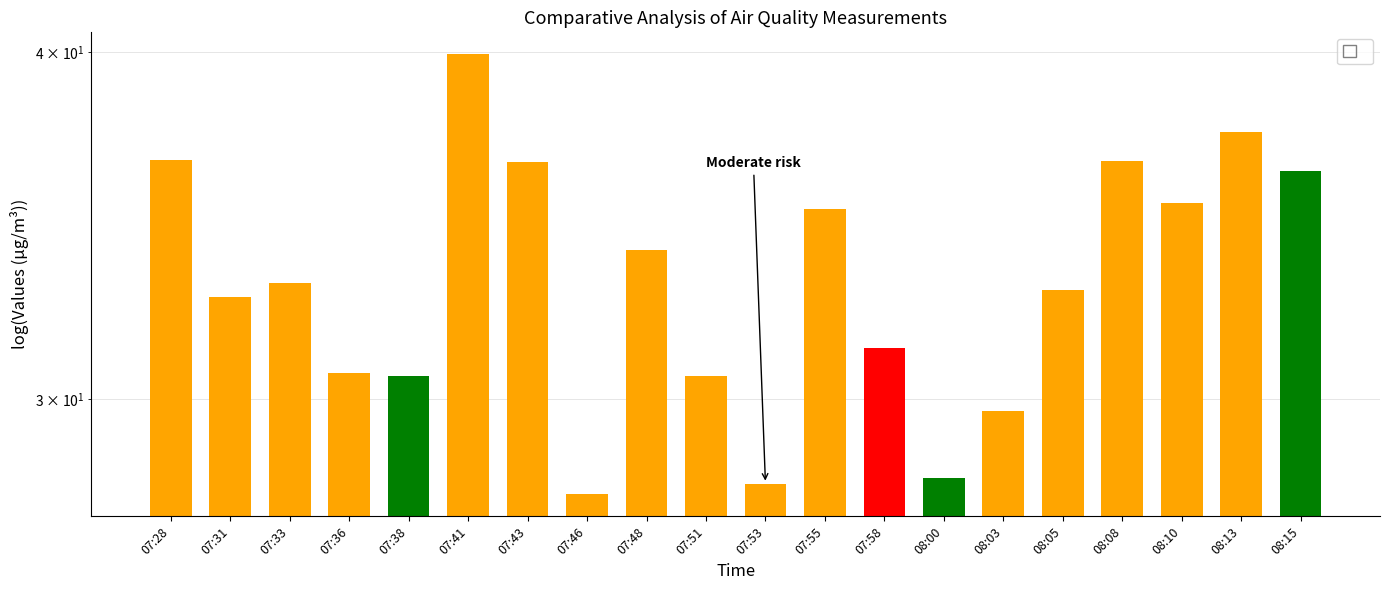

Does the chart contain stacked bars?

No